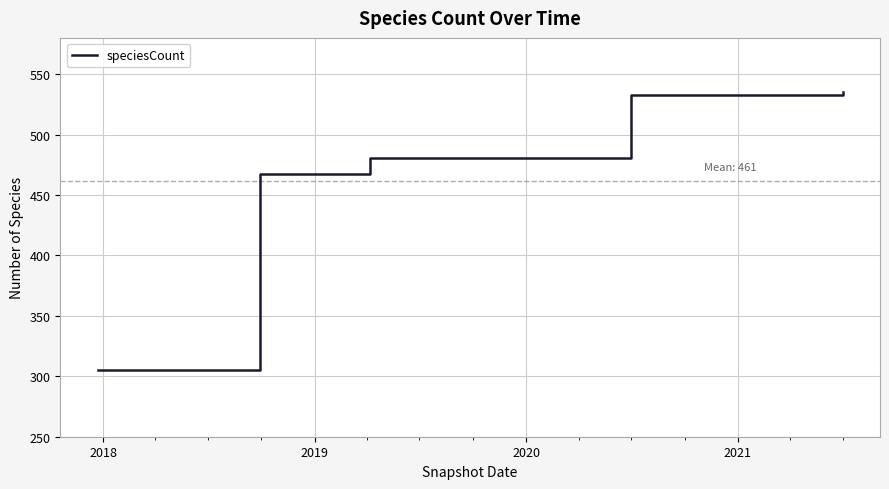

Reading left to right, what are all the values shown in this chart?

305	305	305	467	467	481	481	481	481	481	533	533	533	533	535